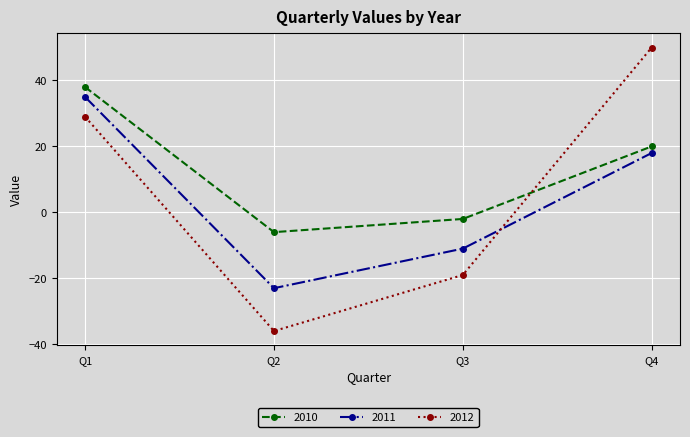

How many lines are shown in the chart?

3